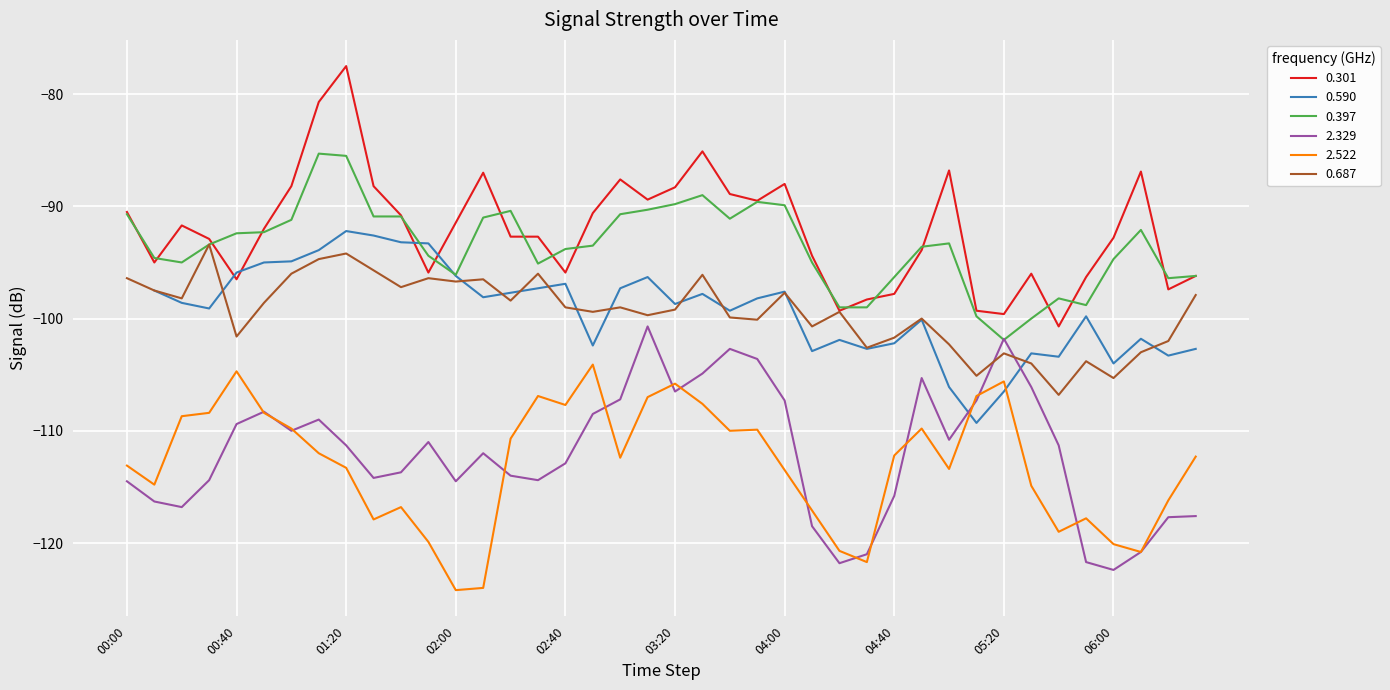

What is the difference between the maximum and minimum values in the 2.329 series?

21.7